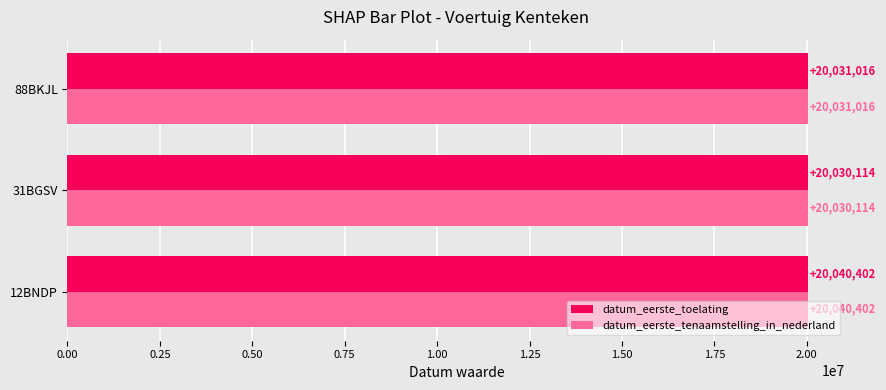

What is the smallest value displayed?

20030114